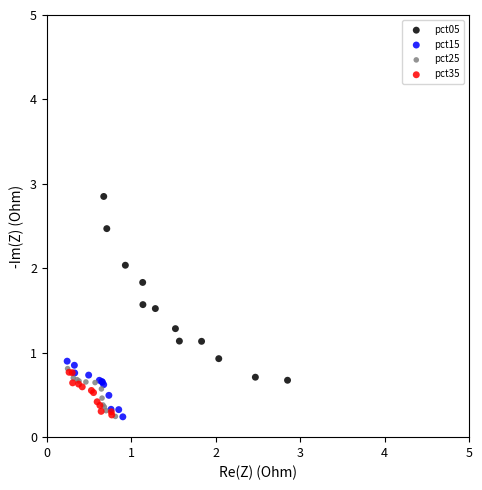

Which series has the largest Y range (max minus min)?

pct05